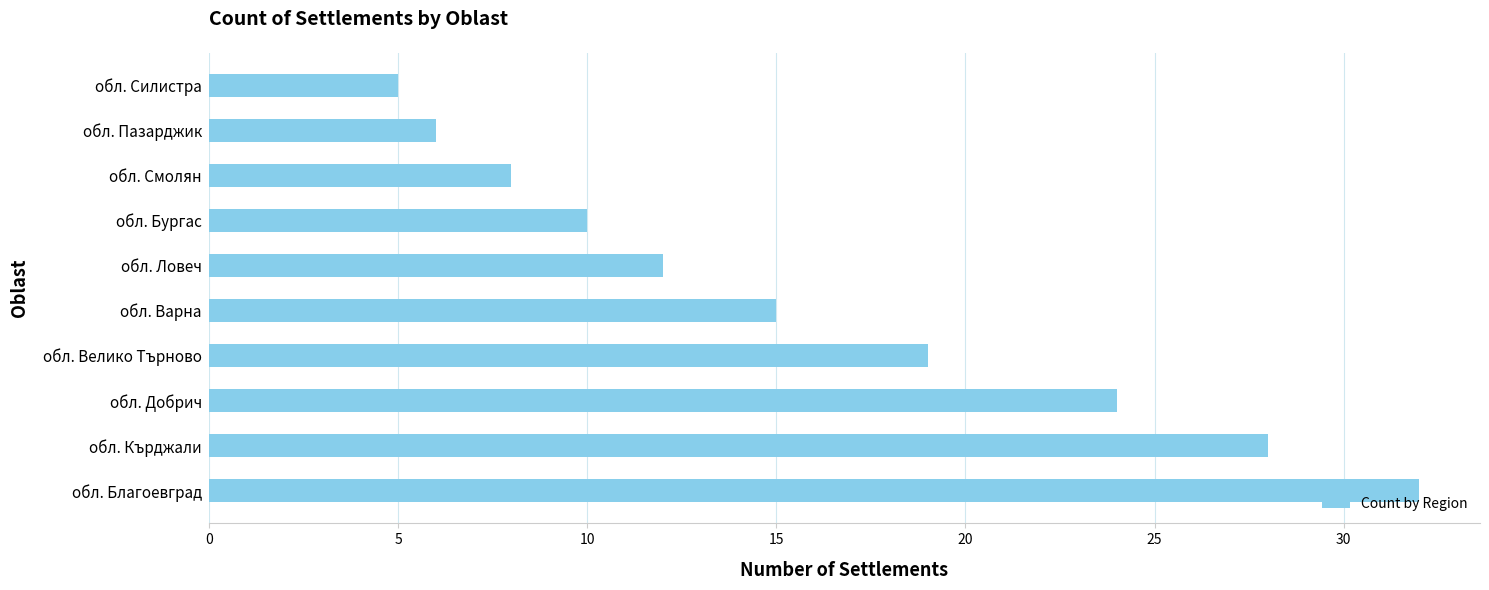

Reading top to bottom, list all the values displayed in this chart.

5	6	8	10	12	15	19	24	28	32